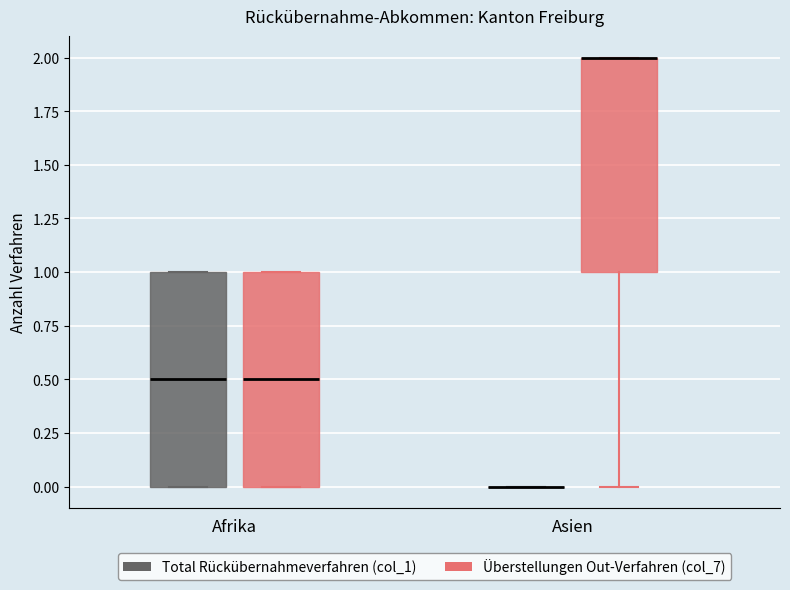

Reading left to right, transcribe this box plot: for each box, give where its median line is, the range the box spans, and where its two whiskers end, as read against the y-axis. The values are not printed on the chart, so give them approximately, as read against the axis.

Afrika (Total Rückübernahmeverfahren (col_1)): median 0.5, box 0.0 to 1.0, whiskers 0.0 to 1.0
Afrika (Überstellungen Out-Verfahren (col_7)): median 0.5, box 0.0 to 1.0, whiskers 0.0 to 1.0
Asien (Total Rückübernahmeverfahren (col_1)): box collapsed to a line at 0.0, whiskers 0.0 to 0.0
Asien (Überstellungen Out-Verfahren (col_7)): median 2.0 (drawn on the box's upper edge), box 1.0 to 2.0, whiskers 0.0 to 2.0